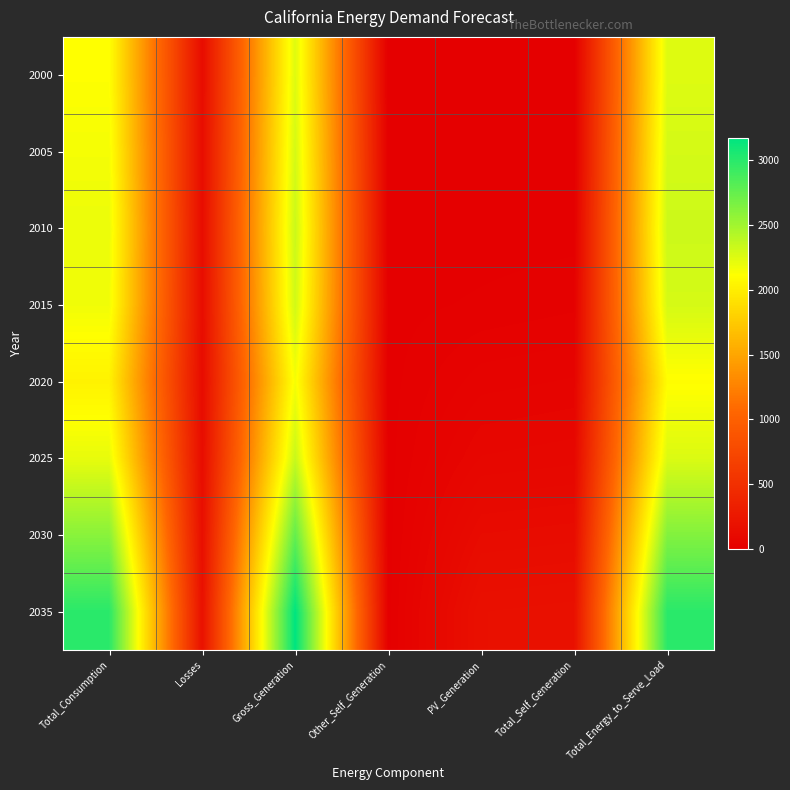

What is the difference between the highest and lowest values at Total_Energy_to_Serve_Load?

890.6